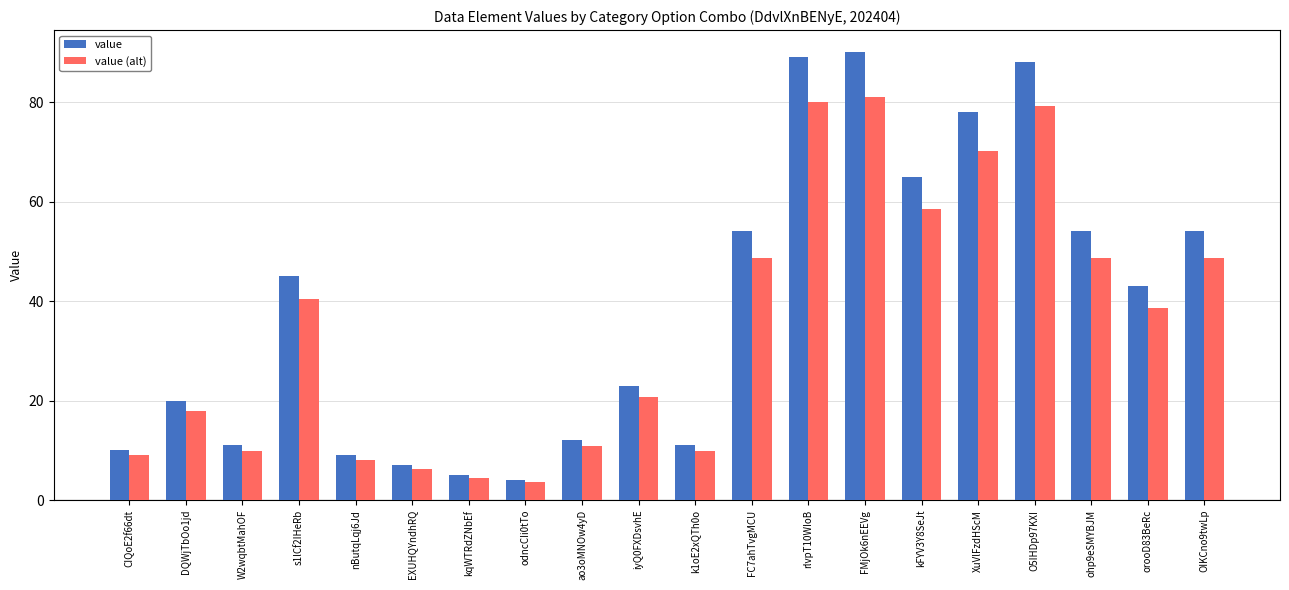

The value series shows 1.9 at EXUHQYndhRQ. True or false?

False